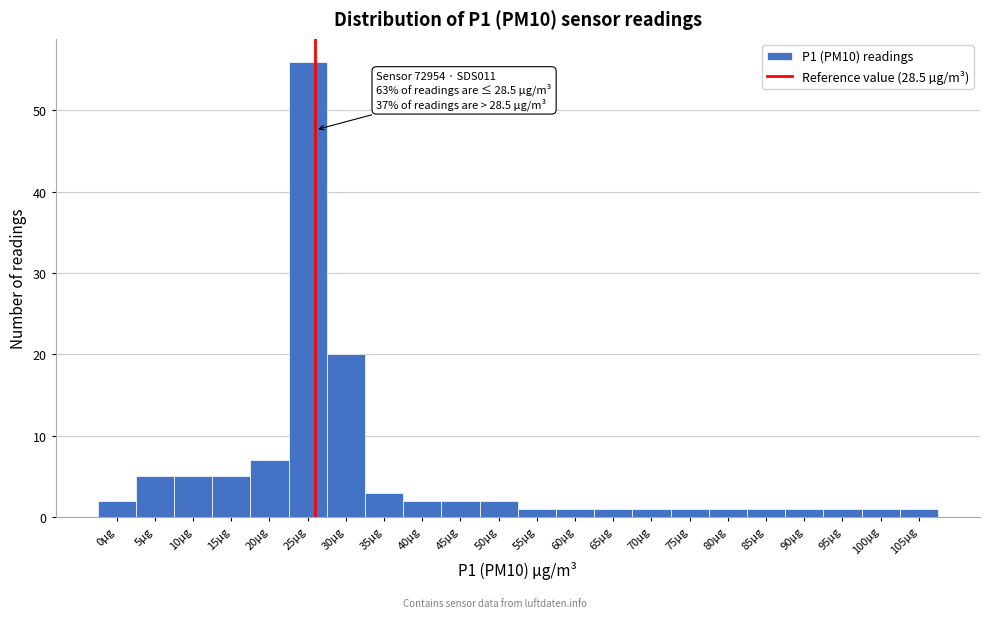

Reading left to right, transcribe all the data shown in this chart.

2	5	5	5	7	56	20	3	2	2	2	1	1	1	1	1	1	1	1	1	1	1